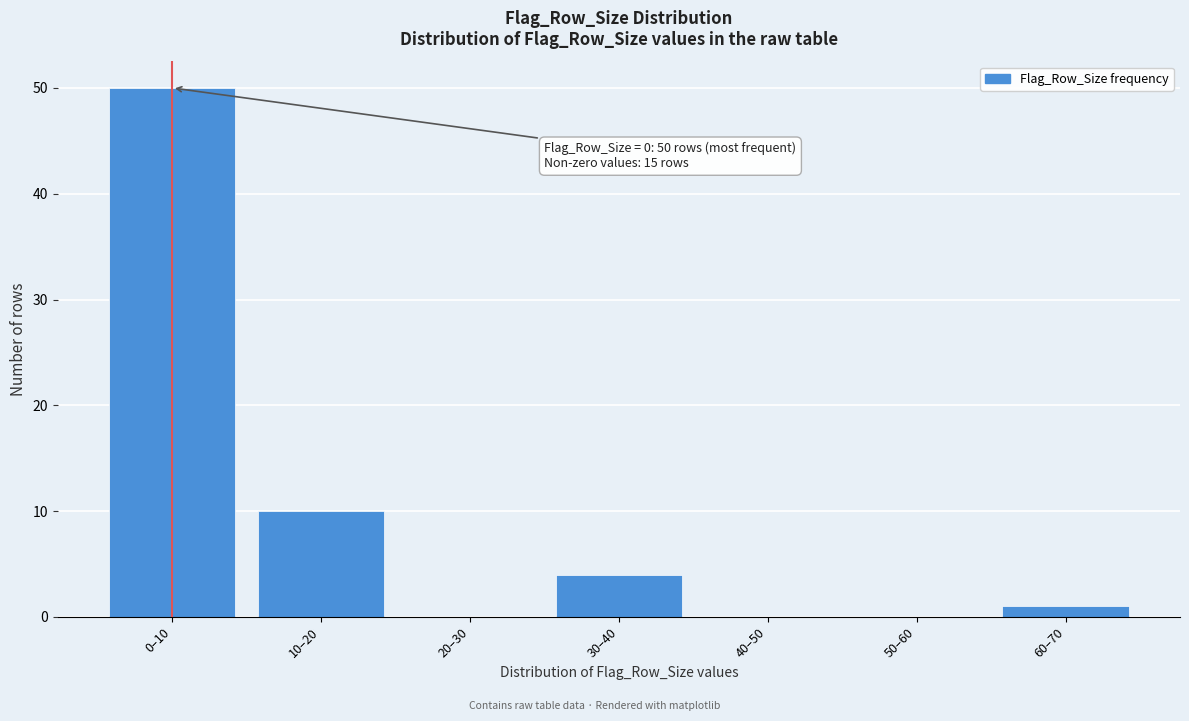

Reading left to right, list all the values displayed in this chart.

0–10=50	10–20=10	20–30=0	30–40=4	40–50=0	50–60=0	60–70=1